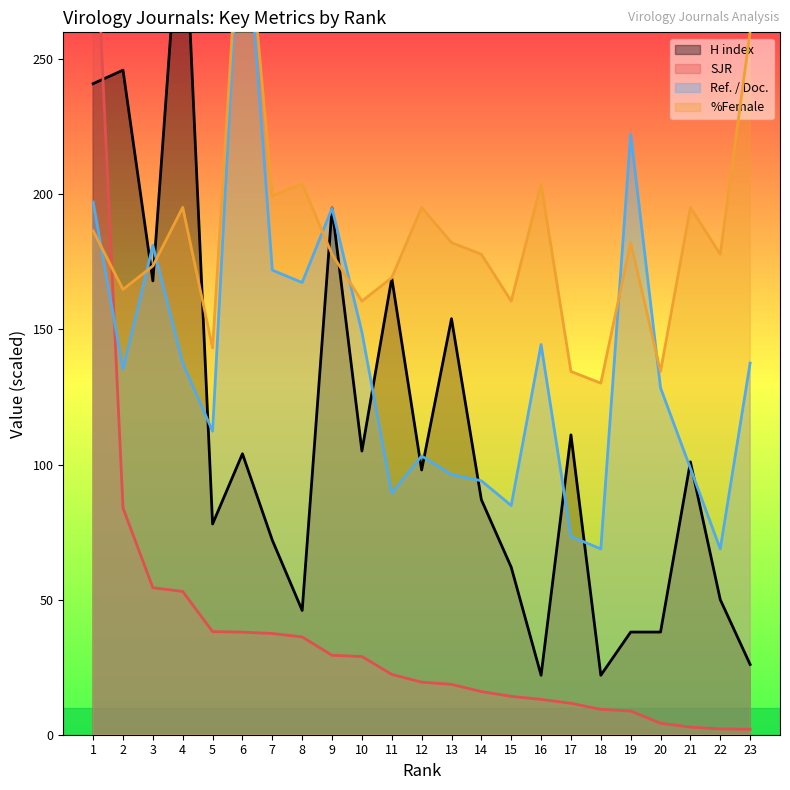

Reading right to left, extract all data points from this chart.

H index: 26.0	50.0	101.0	38.0	38.0	22.0	111.0	22.0	62.0	87.0	154.0	98.0	169.0	105.0	195.0	46.0	72.0	104.0	78.0	321.0	168.0	246.0	241.0
SJR: 2.0	2.1	2.8	4.3	8.8	9.4	11.6	13.1	14.2	16.0	18.7	19.4	22.3	29.0	29.4	36.2	37.5	38.0	38.2	53.0	54.4	84.0	321.0
Ref. / Doc.: 137.6	68.8	98.6	128.4	222.4	68.8	73.4	144.4	84.8	94.0	96.3	103.2	89.4	149.0	194.9	167.4	172.0	321.0	112.3	137.6	181.1	135.3	197.2
%Female: 260.3	177.9	195.2	134.5	182.2	130.1	134.5	203.9	160.5	177.9	182.2	195.2	169.2	160.5	177.9	203.9	199.5	321.0	143.1	195.2	173.5	164.8	186.5